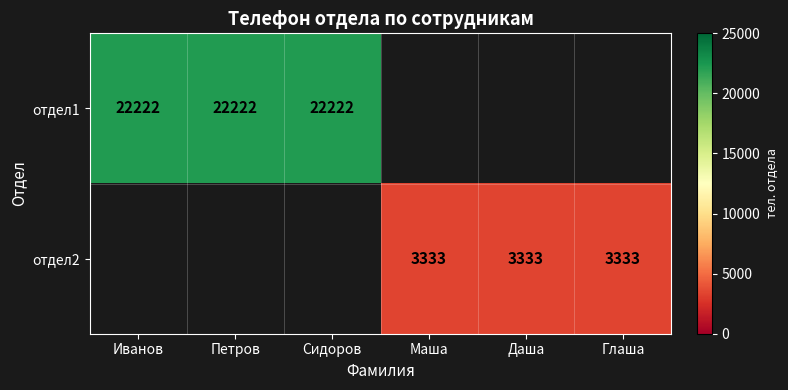

Which category has the lowest value across all series?

Маша